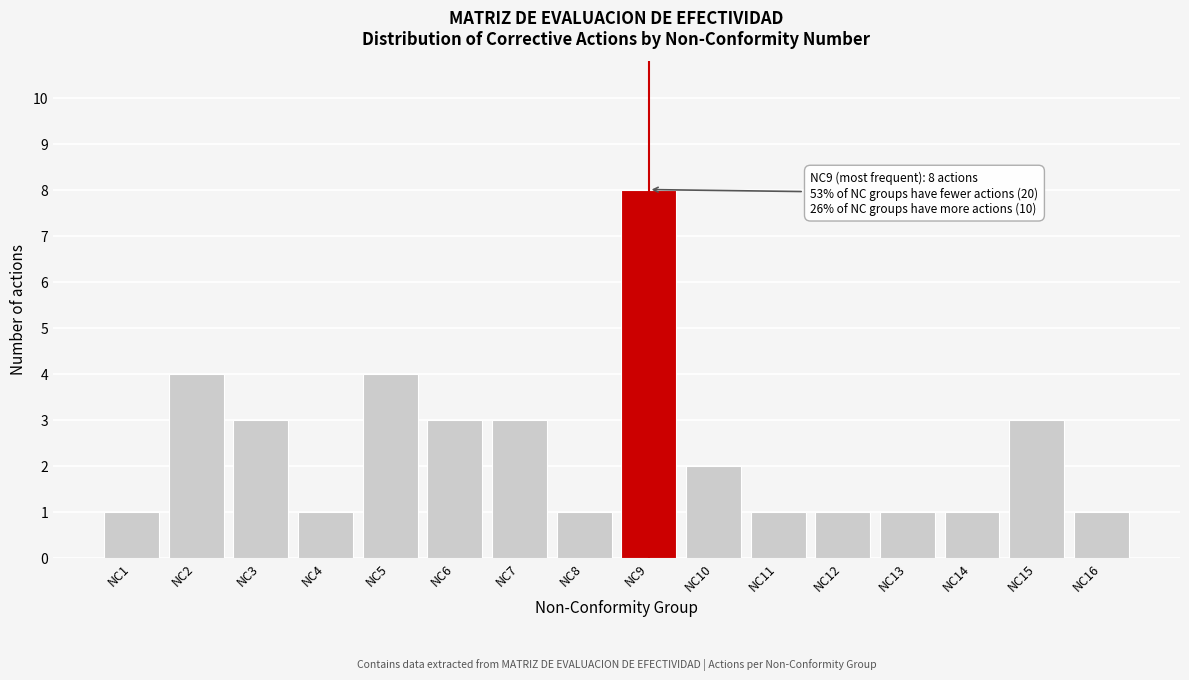

Reading right to left, what are all the values shown in this chart?

1	3	1	1	1	1	2	8	1	3	3	4	1	3	4	1